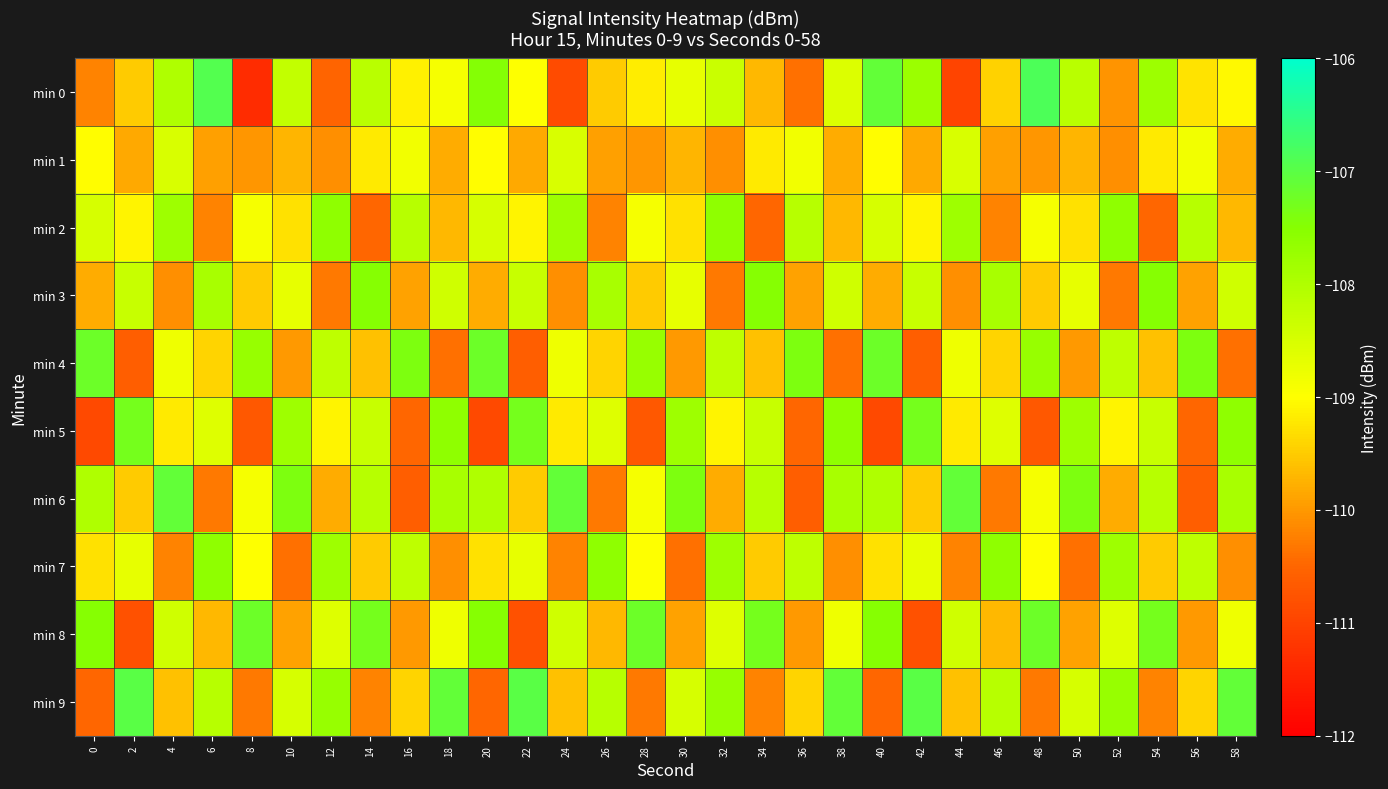

Reading right to left, extract all data points from this chart.

min 0: 58=-109.1	56=-109.3	54=-107.8	52=-110.0	50=-108.1	48=-106.8	46=-109.4	44=-111.0	42=-107.8	40=-107.1	38=-108.6	36=-110.4	34=-109.7	32=-108.3	30=-108.7	28=-109.2	26=-109.5	24=-110.9	22=-109.0	20=-107.5	18=-108.9	16=-109.1	14=-108.1	12=-110.5	10=-108.2	8=-111.3	6=-106.9	4=-108.0	2=-109.5	0=-110.2
min 1: 58=-109.8	56=-108.8	54=-109.2	52=-110.1	50=-109.7	48=-110.0	46=-109.9	44=-108.5	42=-109.8	40=-109.0	38=-109.8	36=-108.8	34=-109.2	32=-110.1	30=-109.7	28=-110.0	26=-109.9	24=-108.5	22=-109.8	20=-109.0	18=-109.8	16=-108.8	14=-109.2	12=-110.1	10=-109.7	8=-110.0	6=-109.9	4=-108.5	2=-109.8	0=-109.0
min 2: 58=-109.7	56=-108.1	54=-110.5	52=-107.6	50=-109.3	48=-108.9	46=-110.2	44=-107.8	42=-109.1	40=-108.5	38=-109.7	36=-108.1	34=-110.5	32=-107.6	30=-109.3	28=-108.9	26=-110.2	24=-107.8	22=-109.1	20=-108.5	18=-109.7	16=-108.1	14=-110.5	12=-107.6	10=-109.3	8=-108.9	6=-110.2	4=-107.8	2=-109.1	0=-108.5
min 3: 58=-108.4	56=-109.9	54=-107.5	52=-110.3	50=-108.7	48=-109.5	46=-107.9	44=-110.1	42=-108.3	40=-109.8	38=-108.4	36=-109.9	34=-107.5	32=-110.3	30=-108.7	28=-109.5	26=-107.9	24=-110.1	22=-108.3	20=-109.8	18=-108.4	16=-109.9	14=-107.5	12=-110.3	10=-108.7	8=-109.5	6=-107.9	4=-110.1	2=-108.3	0=-109.8
min 4: 58=-110.4	56=-107.4	54=-109.6	52=-108.2	50=-110.0	48=-107.7	46=-109.4	44=-108.8	42=-110.6	40=-107.2	38=-110.4	36=-107.4	34=-109.6	32=-108.2	30=-110.0	28=-107.7	26=-109.4	24=-108.8	22=-110.6	20=-107.2	18=-110.4	16=-107.4	14=-109.6	12=-108.2	10=-110.0	8=-107.7	6=-109.4	4=-108.8	2=-110.6	0=-107.2
min 5: 58=-107.6	56=-110.5	54=-108.3	52=-109.1	50=-107.8	48=-110.7	46=-108.6	44=-109.2	42=-107.3	40=-110.9	38=-107.6	36=-110.5	34=-108.3	32=-109.1	30=-107.8	28=-110.7	26=-108.6	24=-109.2	22=-107.3	20=-110.9	18=-107.6	16=-110.5	14=-108.3	12=-109.1	10=-107.8	8=-110.7	6=-108.6	4=-109.2	2=-107.3	0=-110.9
min 6: 58=-107.9	56=-110.6	54=-108.1	52=-109.8	50=-107.4	48=-108.9	46=-110.3	44=-107.1	42=-109.5	40=-108.0	38=-107.9	36=-110.6	34=-108.1	32=-109.8	30=-107.4	28=-108.9	26=-110.3	24=-107.1	22=-109.5	20=-108.0	18=-107.9	16=-110.6	14=-108.1	12=-109.8	10=-107.4	8=-108.9	6=-110.3	4=-107.1	2=-109.5	0=-108.0
min 7: 58=-110.1	56=-108.2	54=-109.5	52=-107.8	50=-110.4	48=-109.0	46=-107.6	44=-110.2	42=-108.7	40=-109.3	38=-110.1	36=-108.2	34=-109.5	32=-107.8	30=-110.4	28=-109.0	26=-107.6	24=-110.2	22=-108.7	20=-109.3	18=-110.1	16=-108.2	14=-109.5	12=-107.8	10=-110.4	8=-109.0	6=-107.6	4=-110.2	2=-108.7	0=-109.3
min 8: 58=-108.8	56=-110.0	54=-107.3	52=-108.6	50=-109.9	48=-107.2	46=-109.7	44=-108.4	42=-110.8	40=-107.5	38=-108.8	36=-110.0	34=-107.3	32=-108.6	30=-109.9	28=-107.2	26=-109.7	24=-108.4	22=-110.8	20=-107.5	18=-108.8	16=-110.0	14=-107.3	12=-108.6	10=-109.9	8=-107.2	6=-109.7	4=-108.4	2=-110.8	0=-107.5
min 9: 58=-107.1	56=-109.4	54=-110.2	52=-107.7	50=-108.5	48=-110.3	46=-108.1	44=-109.6	42=-107.0	40=-110.5	38=-107.1	36=-109.4	34=-110.2	32=-107.7	30=-108.5	28=-110.3	26=-108.1	24=-109.6	22=-107.0	20=-110.5	18=-107.1	16=-109.4	14=-110.2	12=-107.7	10=-108.5	8=-110.3	6=-108.1	4=-109.6	2=-107.0	0=-110.5